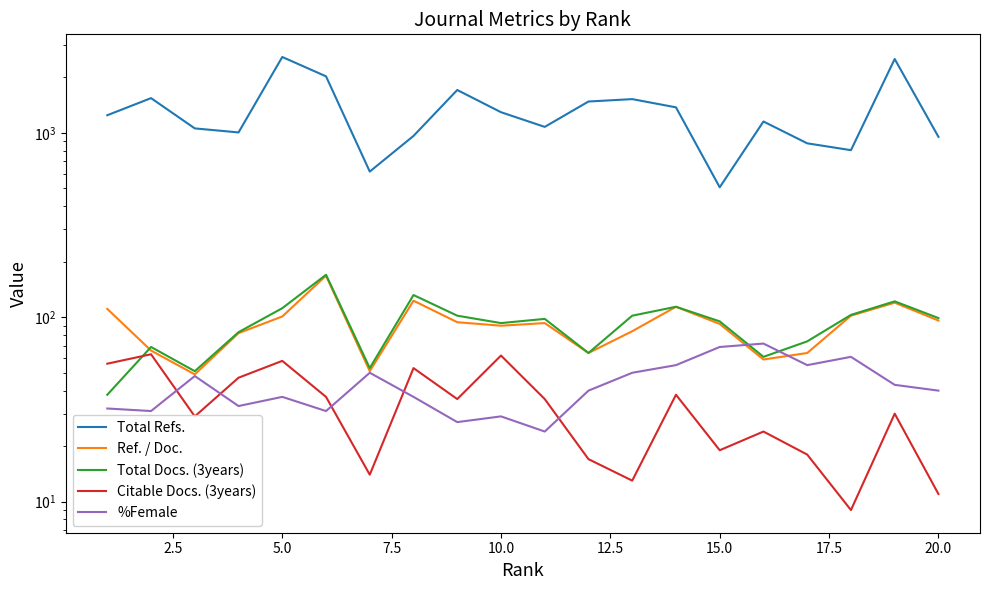

Rank the series by their maximum value, from highest to lowest.

Total Refs., Total Docs. (3years), Ref. / Doc., %Female, Citable Docs. (3years)